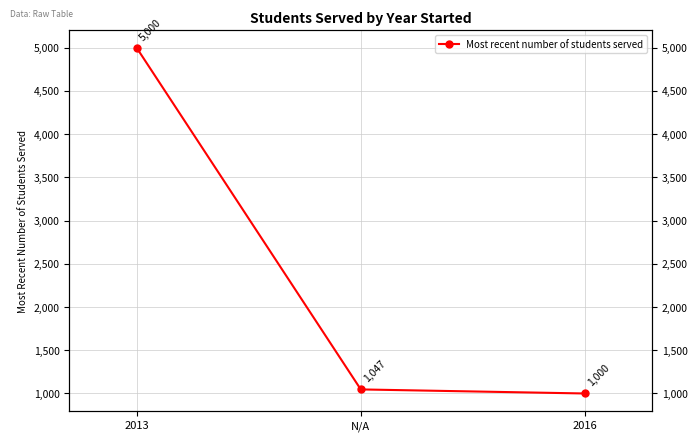

What is the label of the 3rd point from the left?

2016